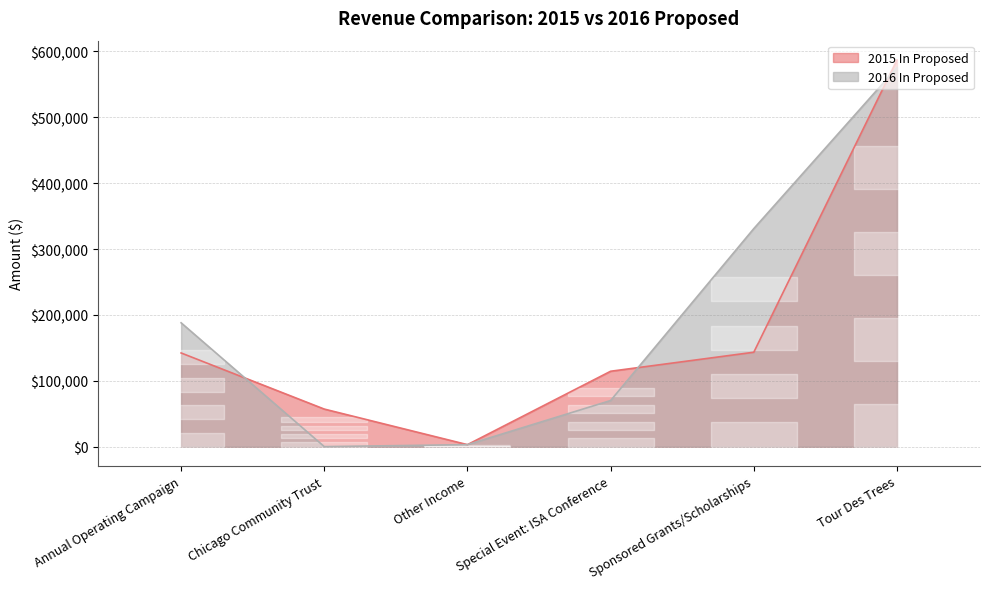

What position from the left is Other Income?

3